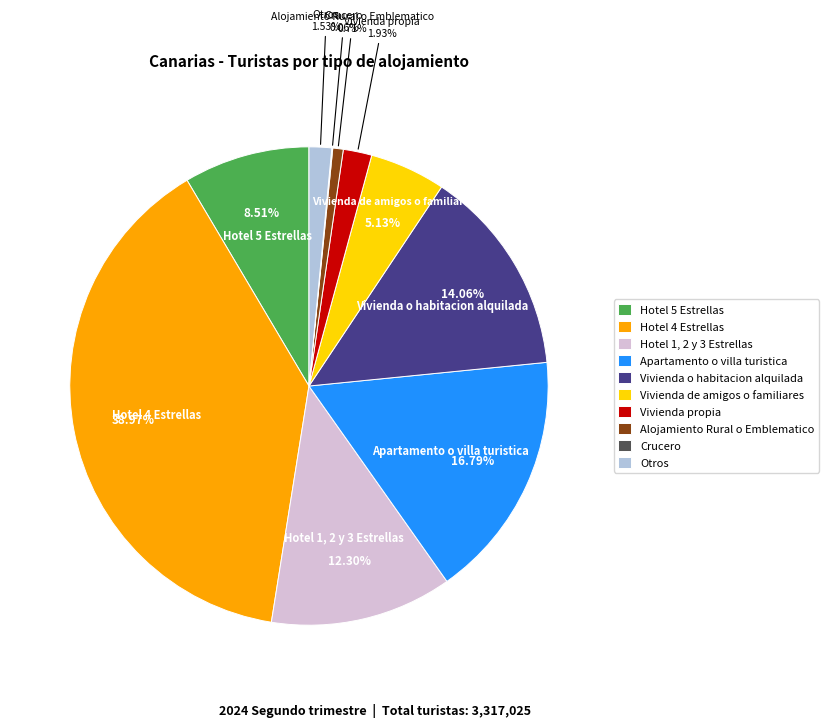

To the nearest percent, what is the combined percentage of Hotel 4 Estrellas and Vivienda propia?

41%